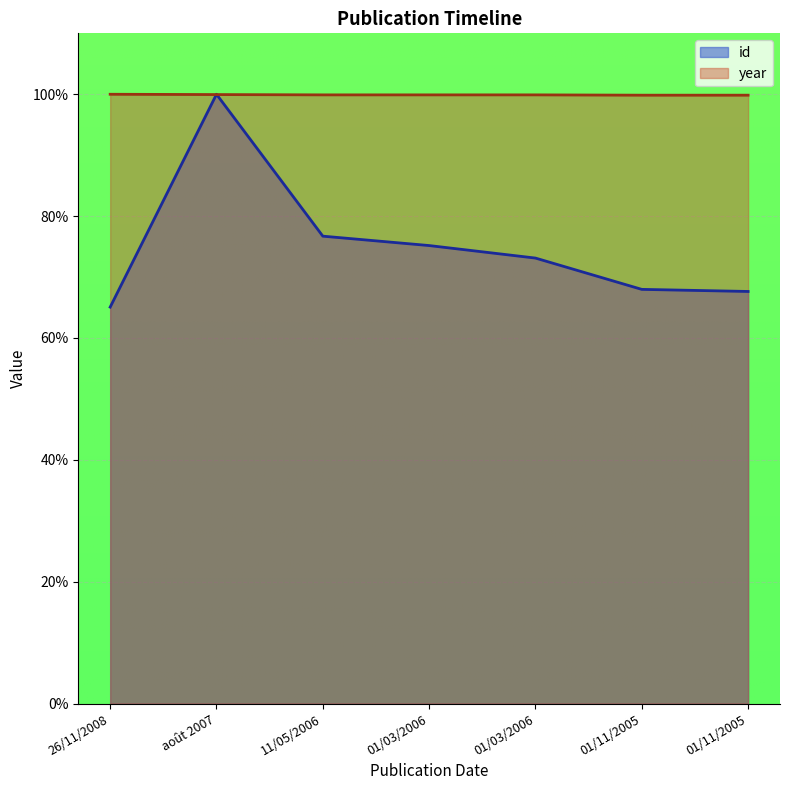

Reading right to left, extract all data points from this chart.

id: 67.6	68.0	73.1	75.2	76.7	100.0	65.1
year: 99.9	99.9	99.9	99.9	99.9	100.0	100.0